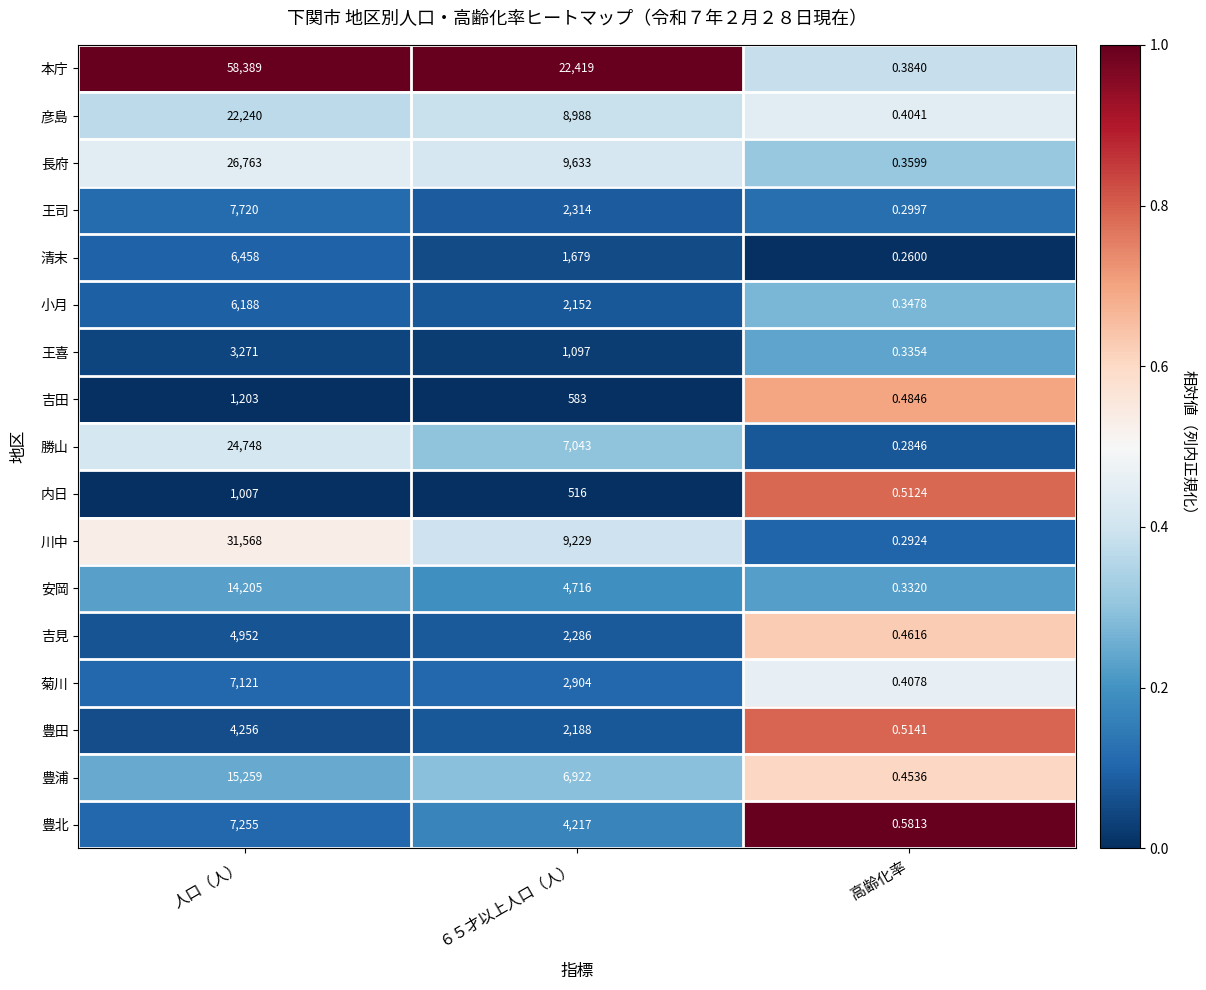

Which category has the highest value across all series?

人口（人）